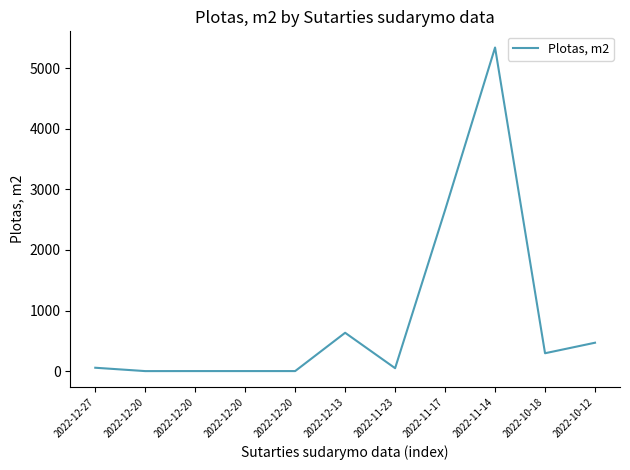

The value at 2022-10-12 is 468.9. True or false?

True